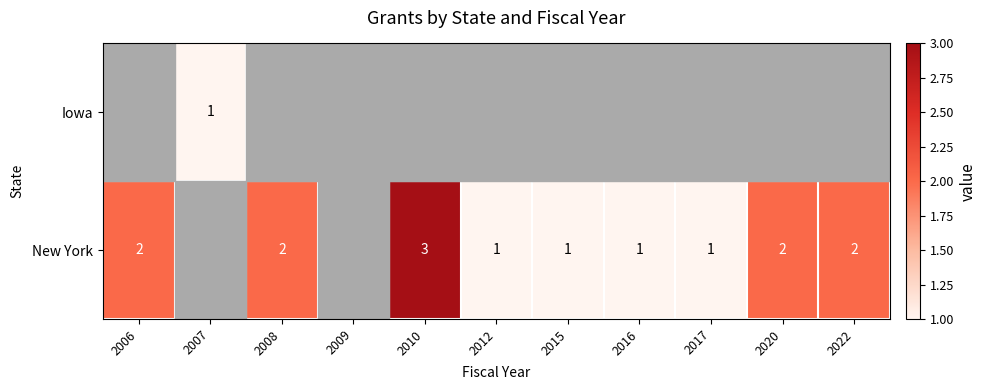

Count the number of data series in this chart.

2